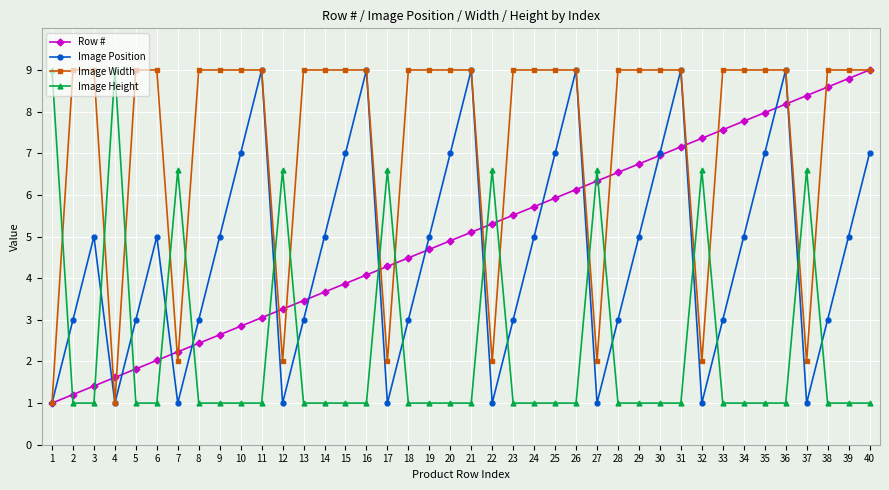

What is the minimum value shown in the chart?

1.0